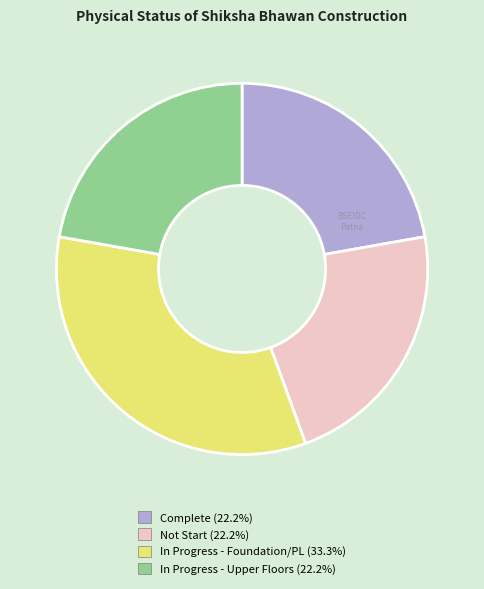

Does any single category account for the majority?

No